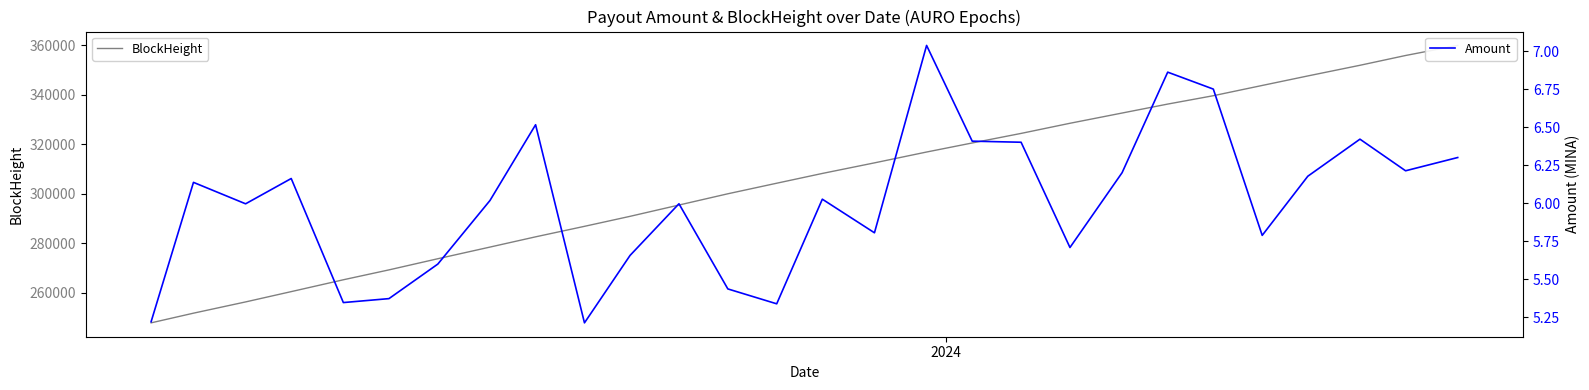

What is the highest value of the Amount series?

7.0